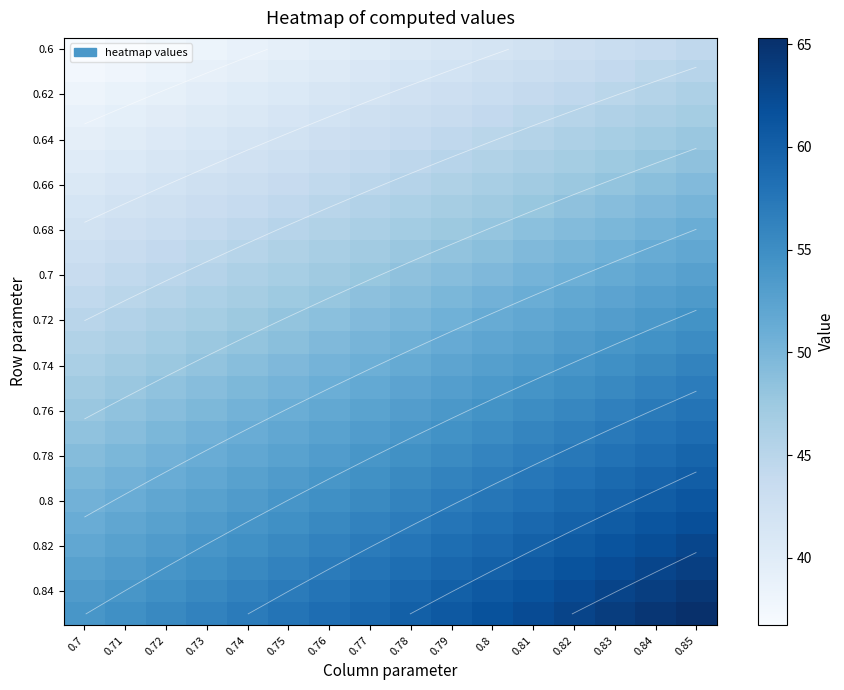

At which category is the sum across all series the highest?

0.85